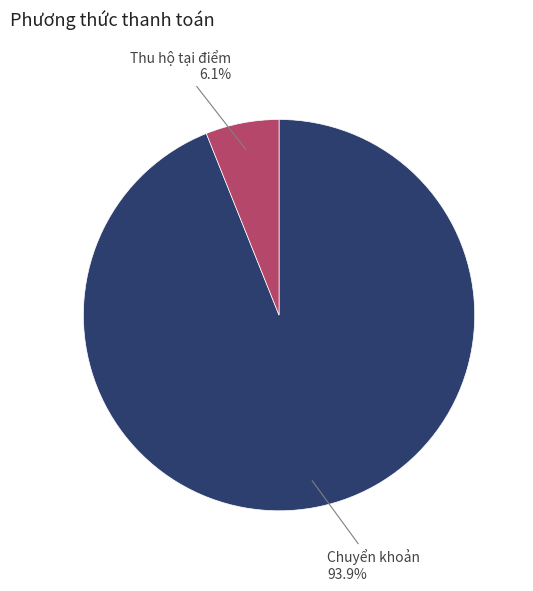

Count the number of slices in the pie.

2